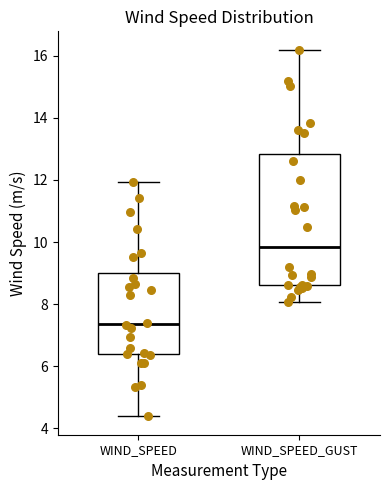

Comparing the boxes themselves (not the whiskers), which one is the tallest?

WIND_SPEED_GUST